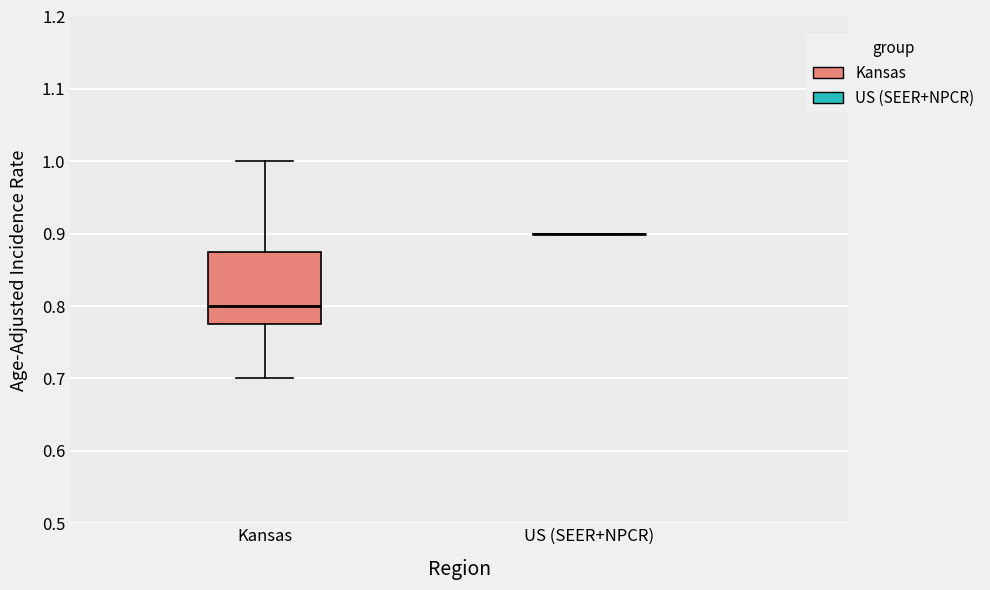

Reading left to right, transcribe this box plot: for each box, give where its median line is, the range the box spans, and where its two whiskers end, as read against the y-axis. The values are not printed on the chart, so give them approximately, as read against the axis.

Kansas: median 0.80, box 0.78 to 0.88, whiskers 0.70 to 1.00
US (SEER+NPCR): box collapsed to a line at 0.90, whiskers 0.90 to 0.90